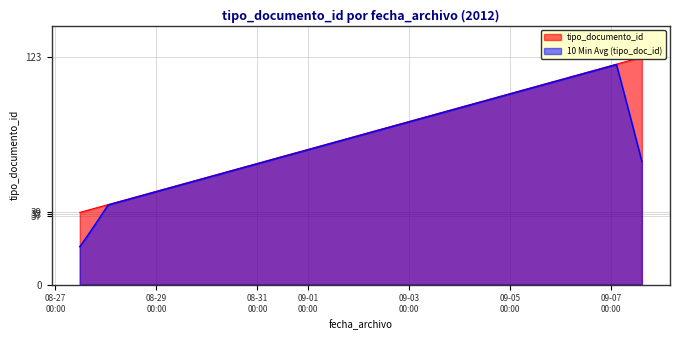

True or false: the data has more than 2 interior local peaks.

False